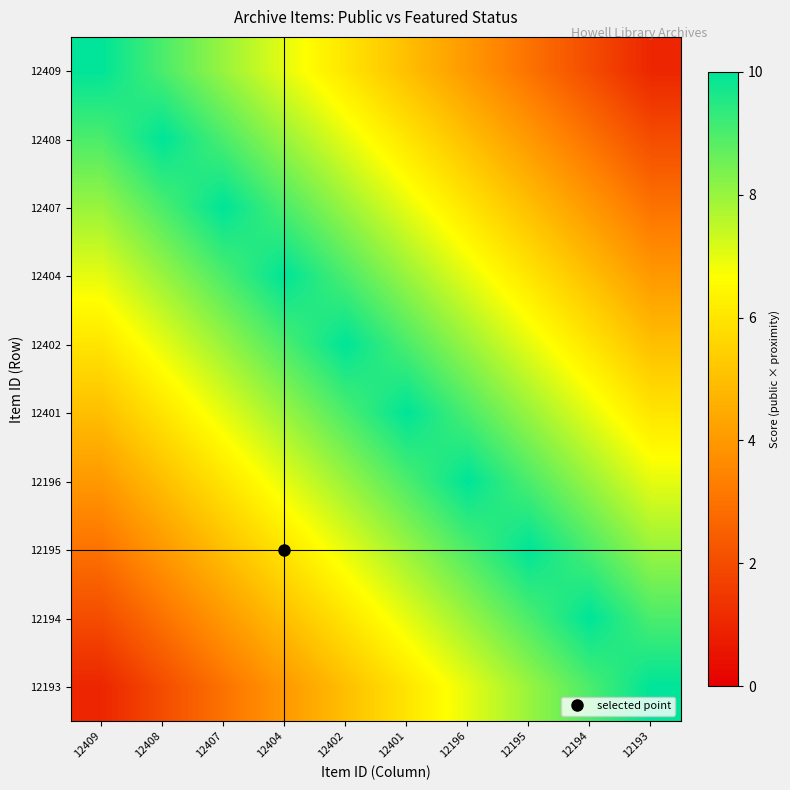

At how many categories does at least one series exceed 2?

10